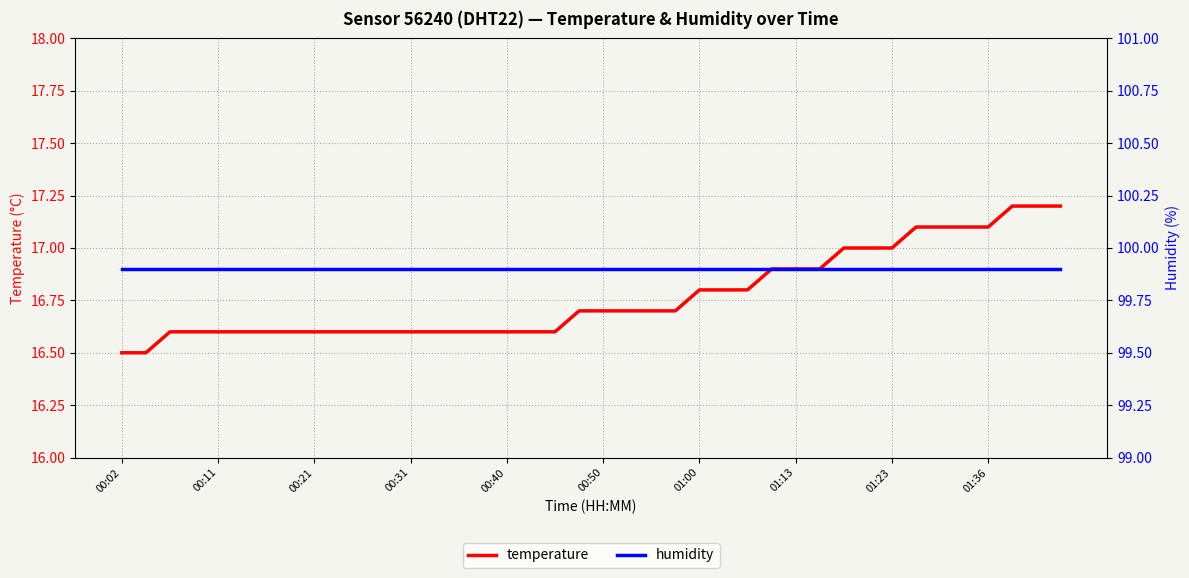

What is the highest value of the temperature series?

17.2